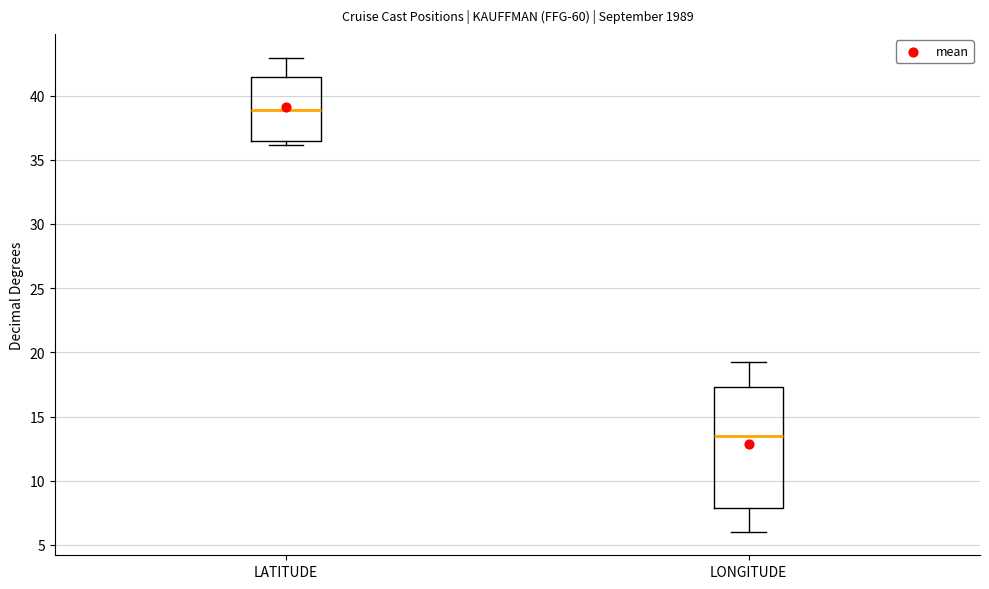

Which box has the highest median line?

LATITUDE